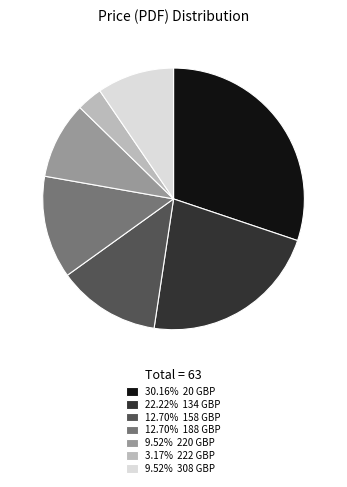

Is there any slice that represents more than half of the pie?

No